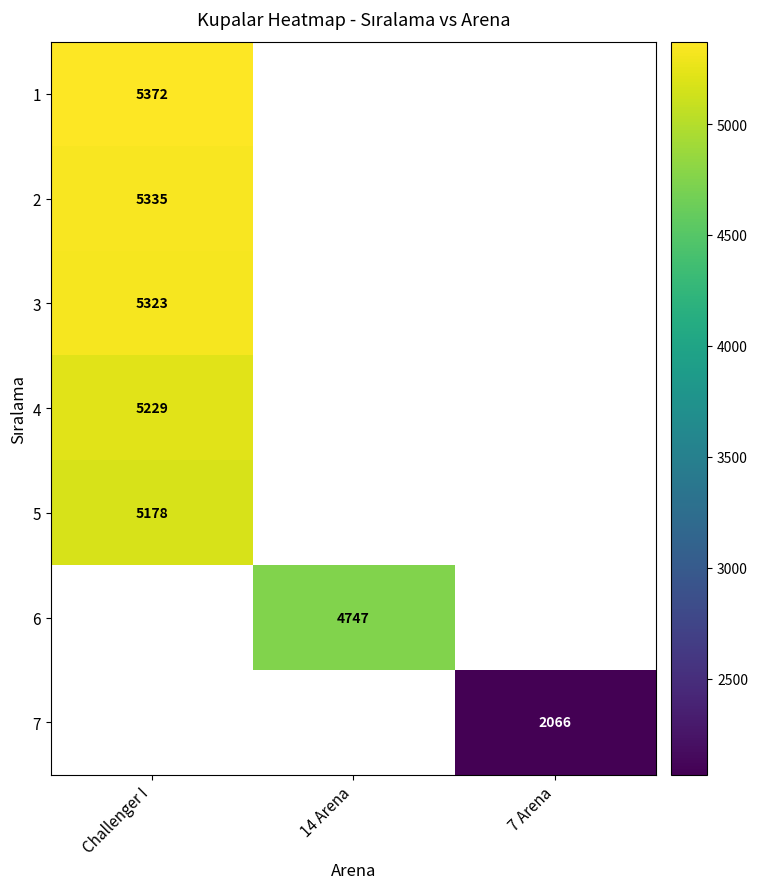

Is the value of 6 at 14 Arena greater than the value of 5 at Challenger I?

No